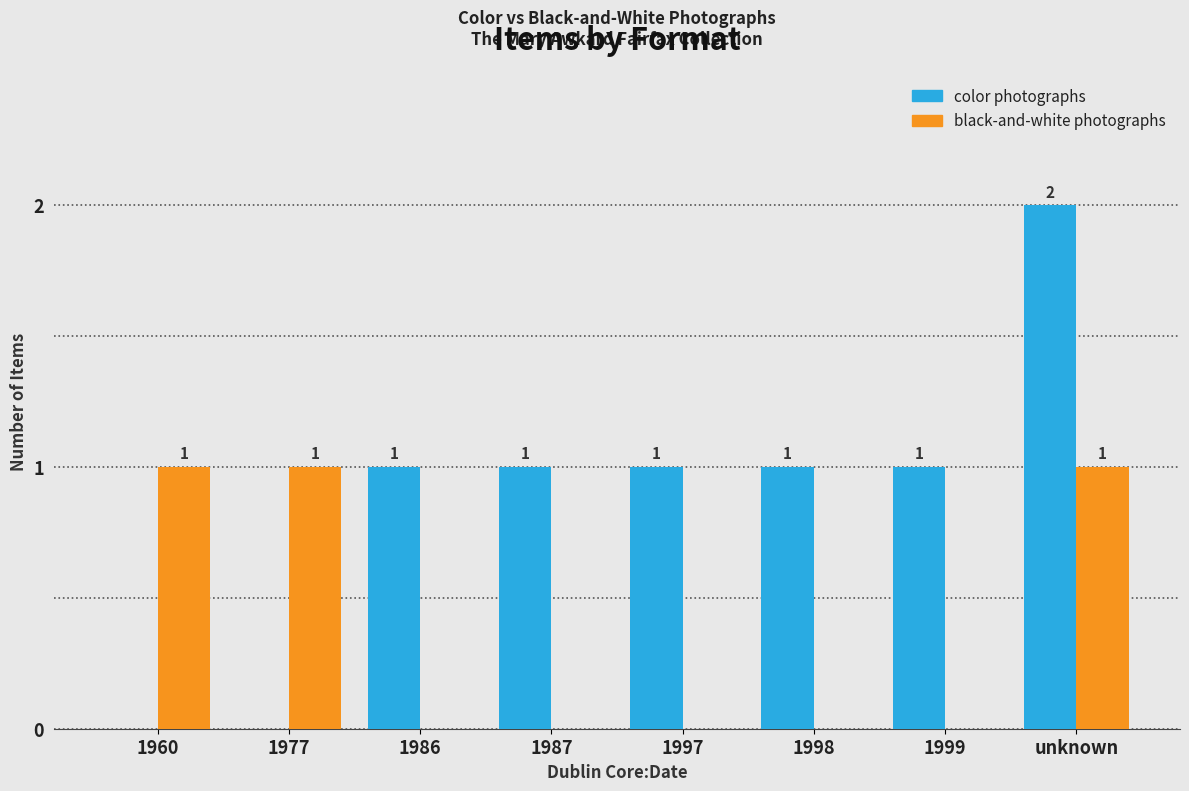

Which series has the largest total across all categories?

color photographs